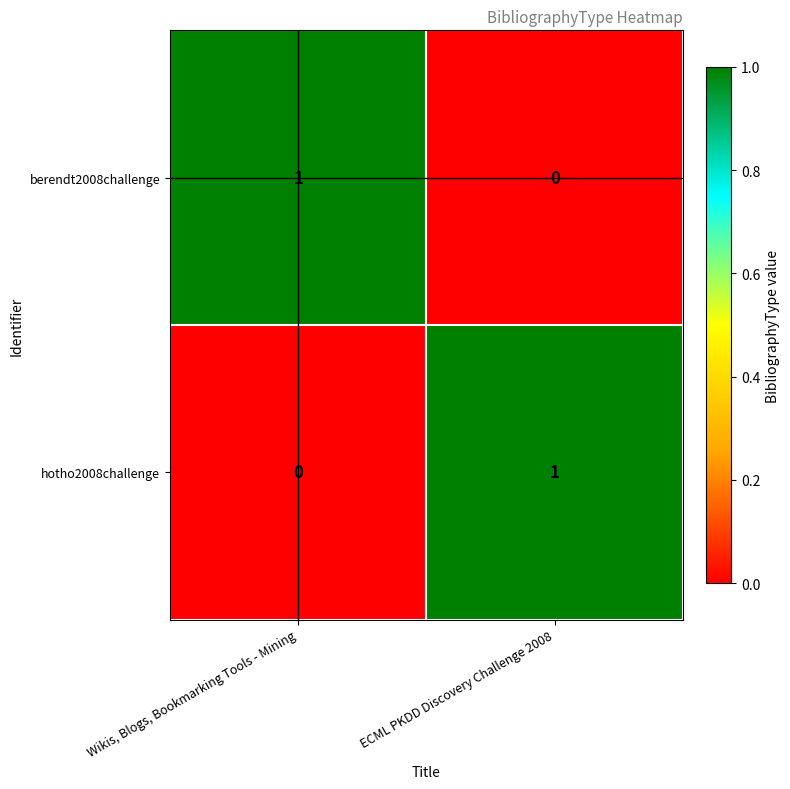

Reading left to right, extract all data points from this chart.

berendt2008challenge: Wikis, Blogs, Bookmarking Tools - Mining=1	ECML PKDD Discovery Challenge 2008=0
hotho2008challenge: Wikis, Blogs, Bookmarking Tools - Mining=0	ECML PKDD Discovery Challenge 2008=1